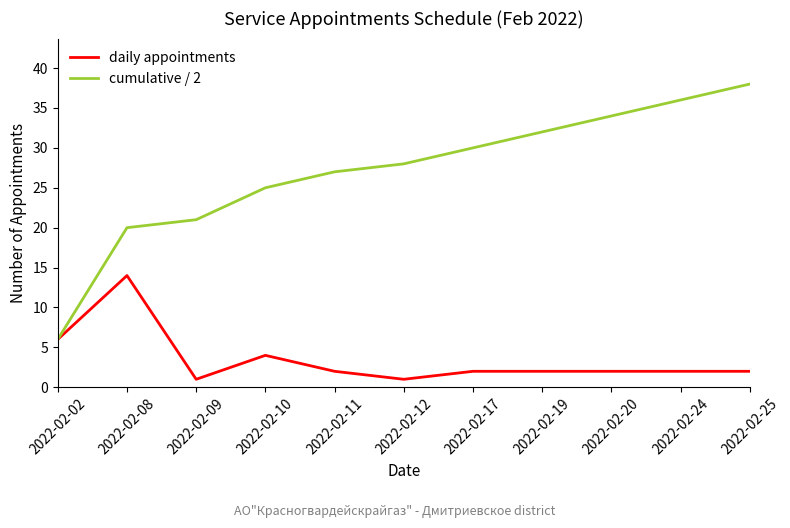

What is the sum of the daily appointments values at 2022-02-08 and 2022-02-17?

16